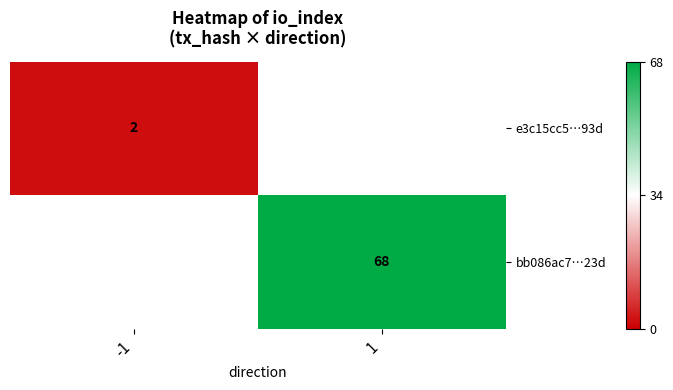

Which has a higher value, 1 or -1?

-1